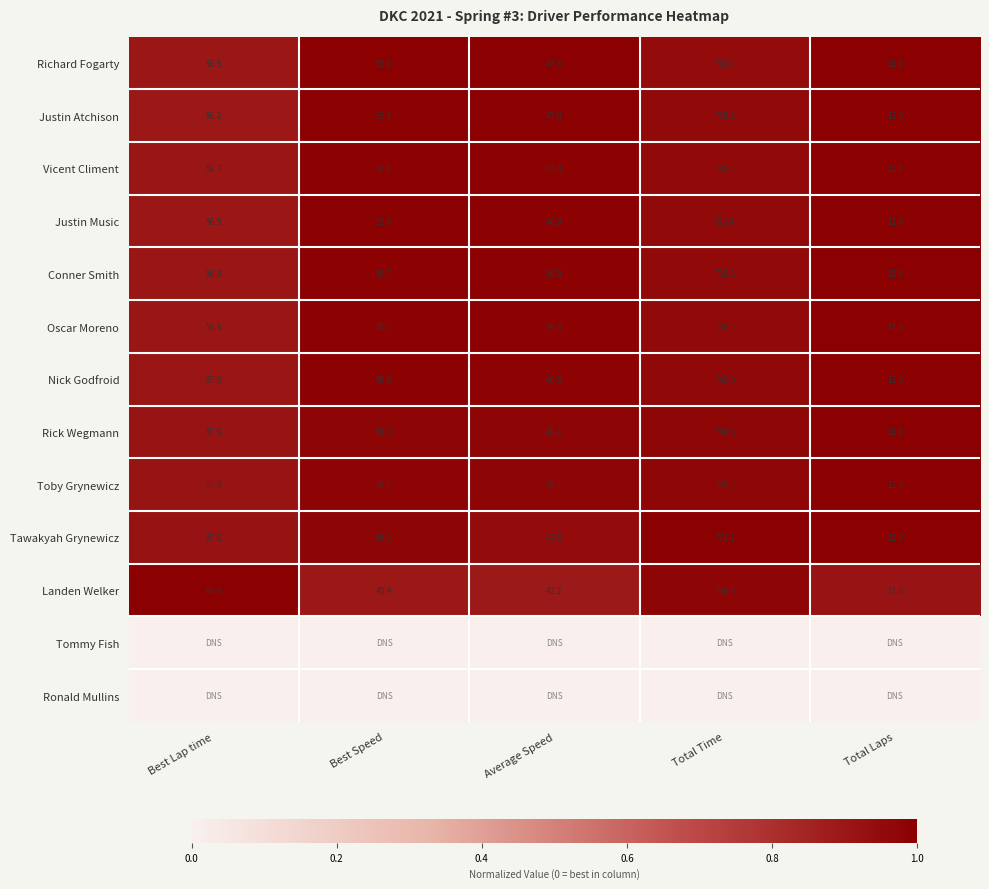

True or false: Justin Atchison has a value of 1.0 at Total Time.

True